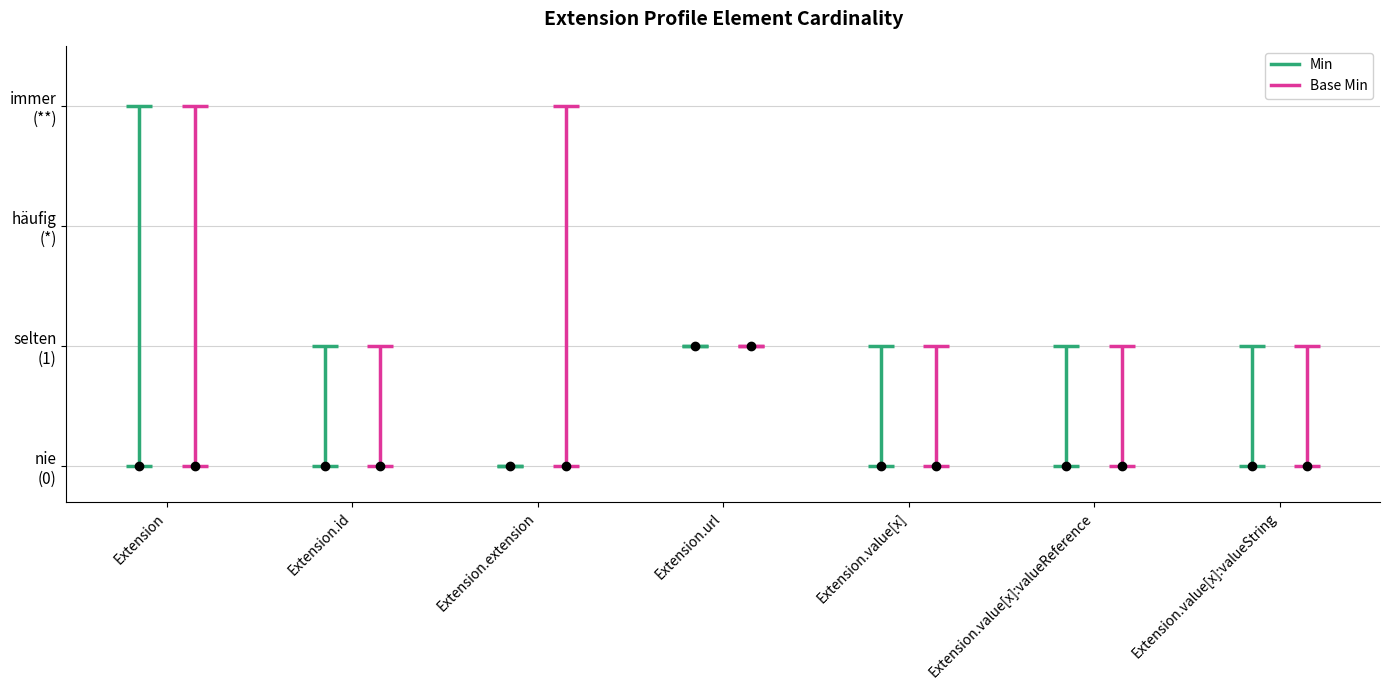

At which label is Min closest to 0?

Extension